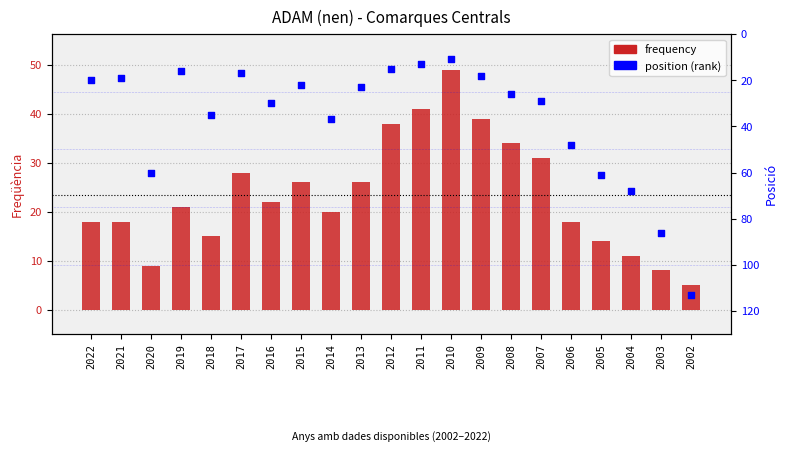

Is the value of frequency at 2010 greater than the value of position at 2018?

Yes